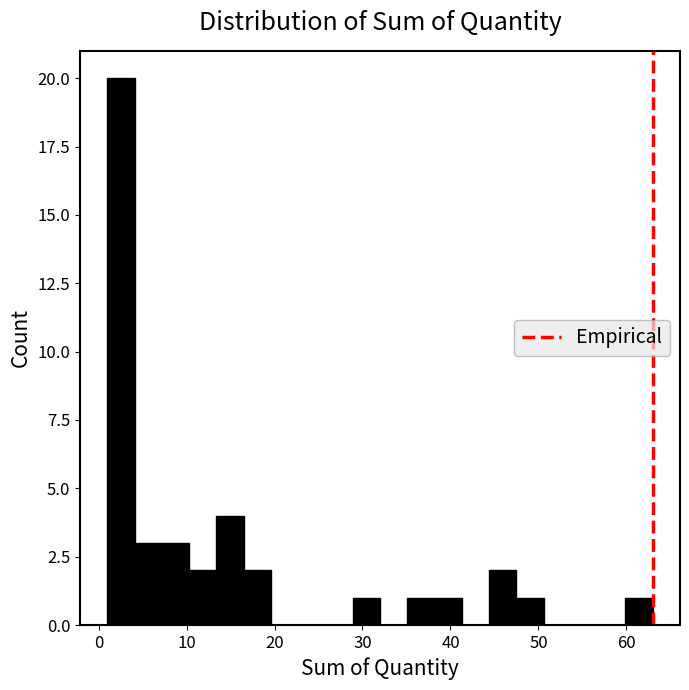

Read against the x-axis, roughly where is the centre of the tallest bar?

3